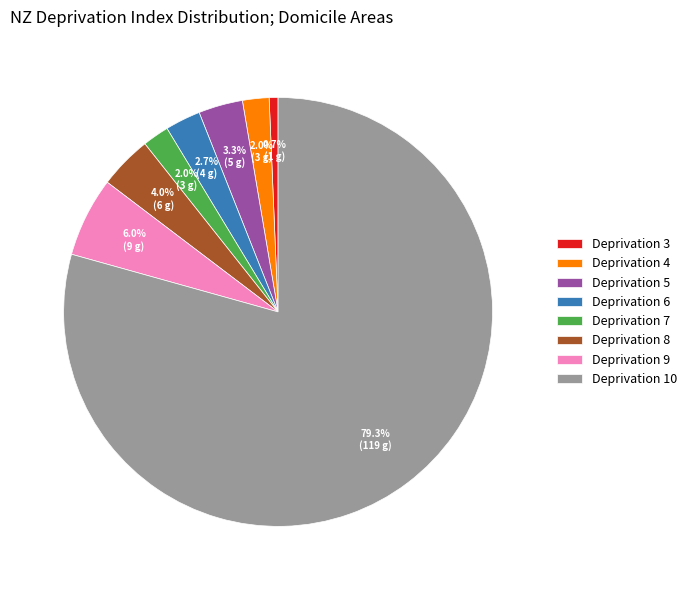

Which category accounts for the majority?

Deprivation 10